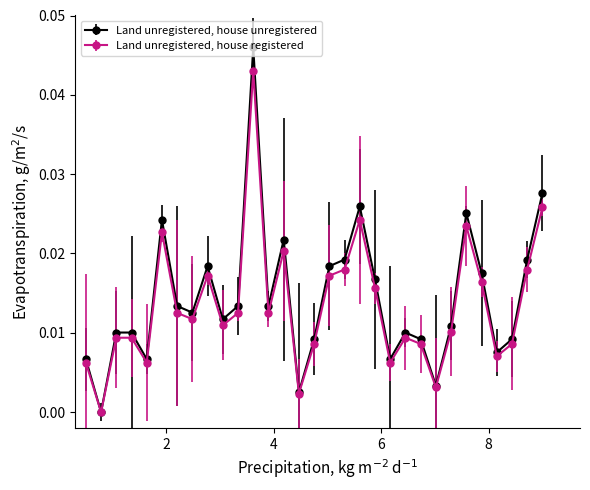

True or false: Land unregistered, house unregistered has more than 2 interior local peaks.

True